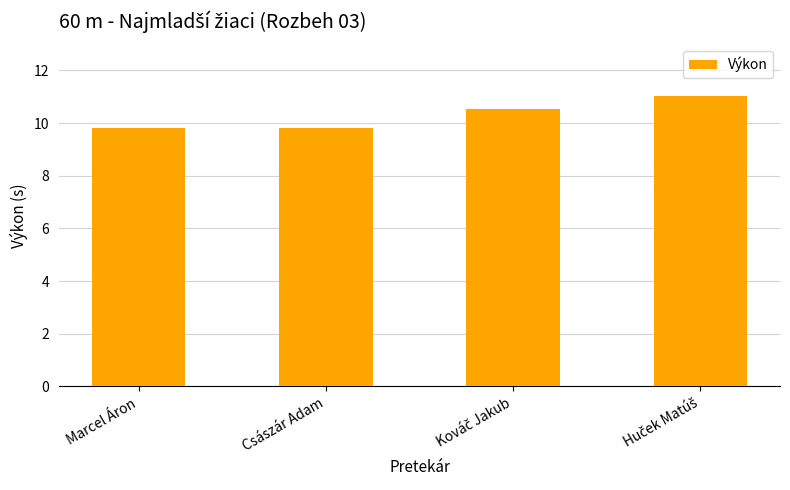

Is it true that the value at Marcel Áron is 3.2?

False